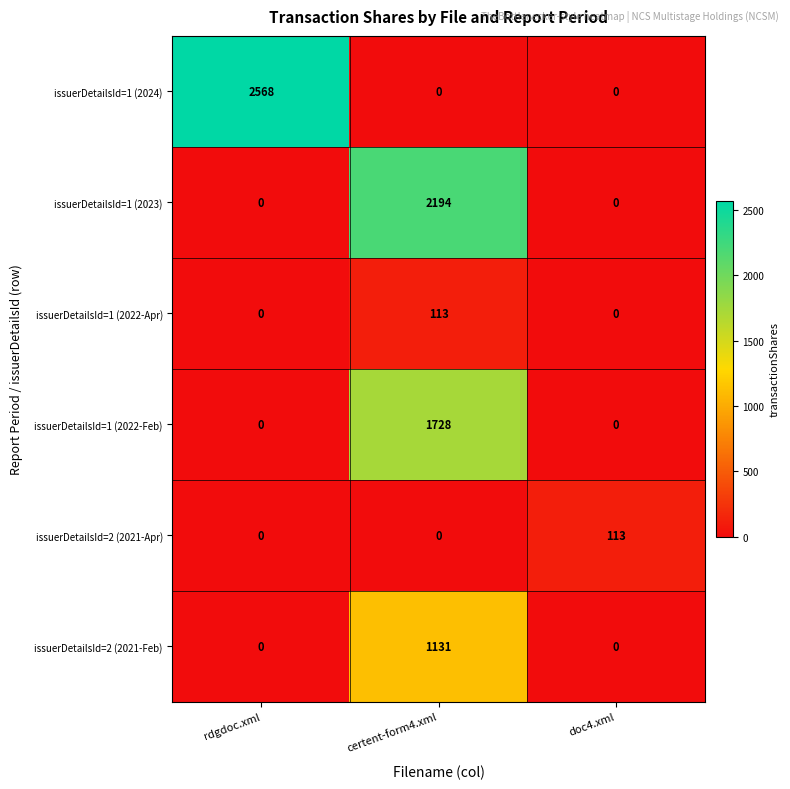

Which series has the largest range (max minus min)?

issuerDetailsId=1 (2024)